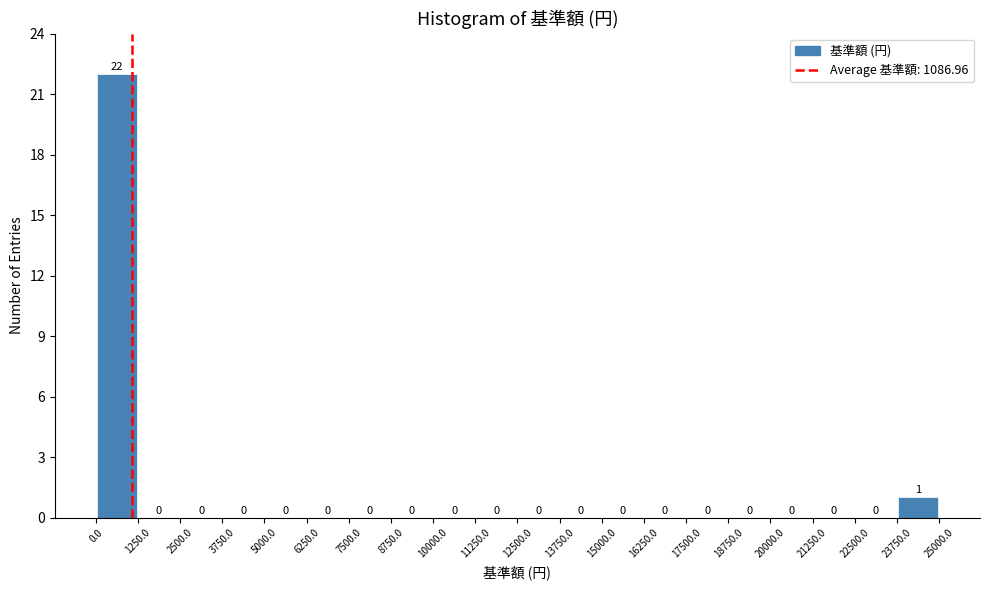

Over which range of the x-axis is the bar tallest?

0.0 to 1250.0